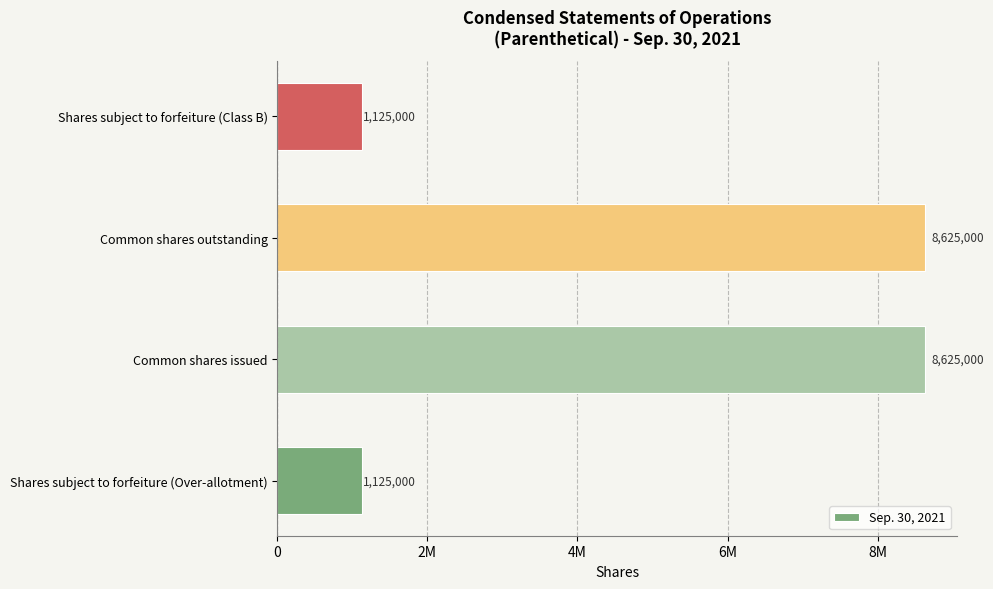

What is the greatest value displayed?

8625000